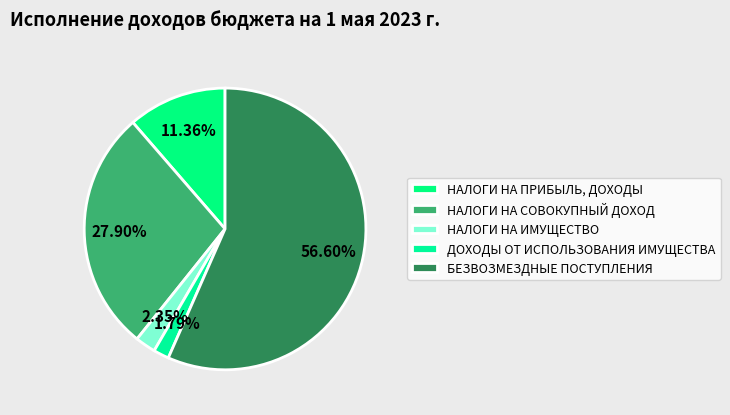

To the nearest percent, what is the average slice percentage?

20%